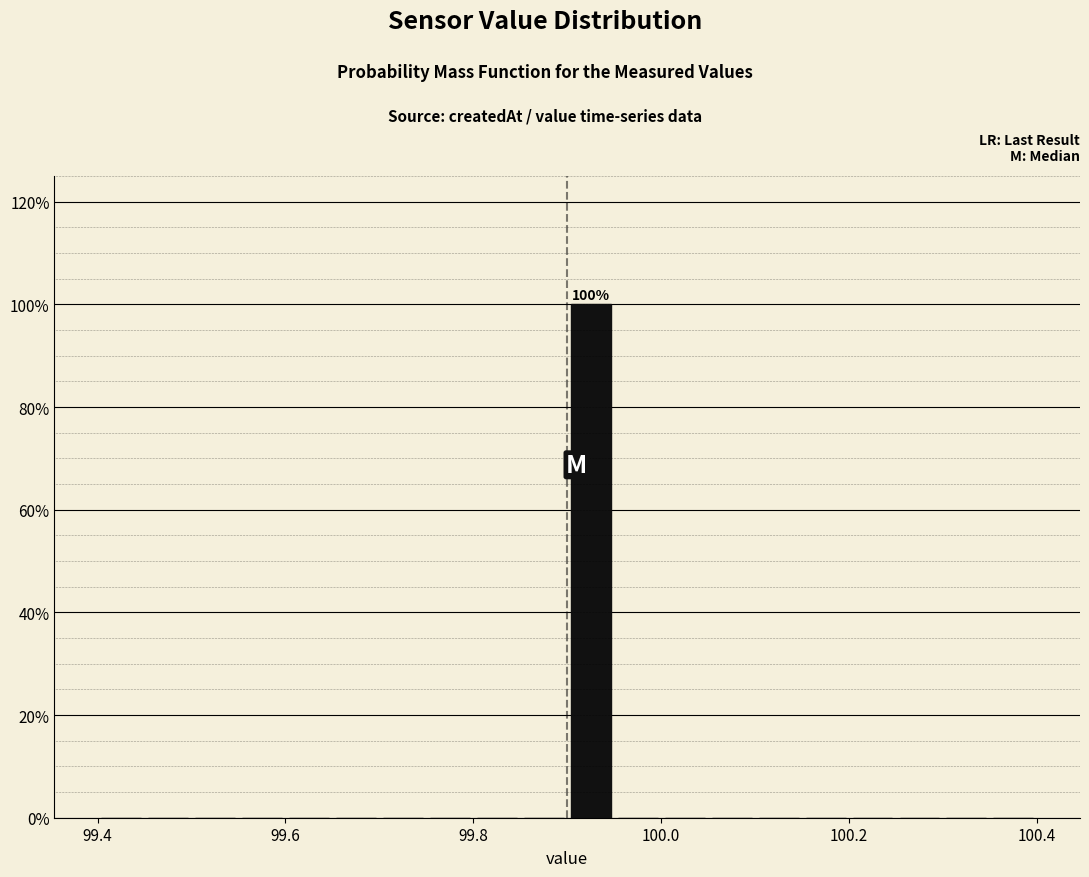

Read against the x-axis, roughly where is the centre of the tallest bar?

99.92